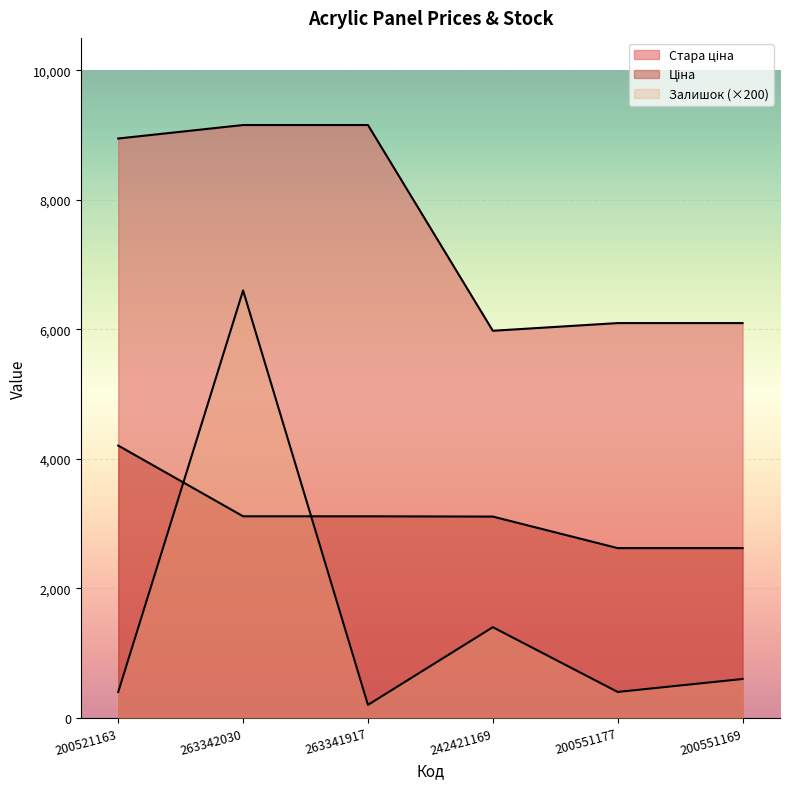

How many lines are shown in the chart?

3